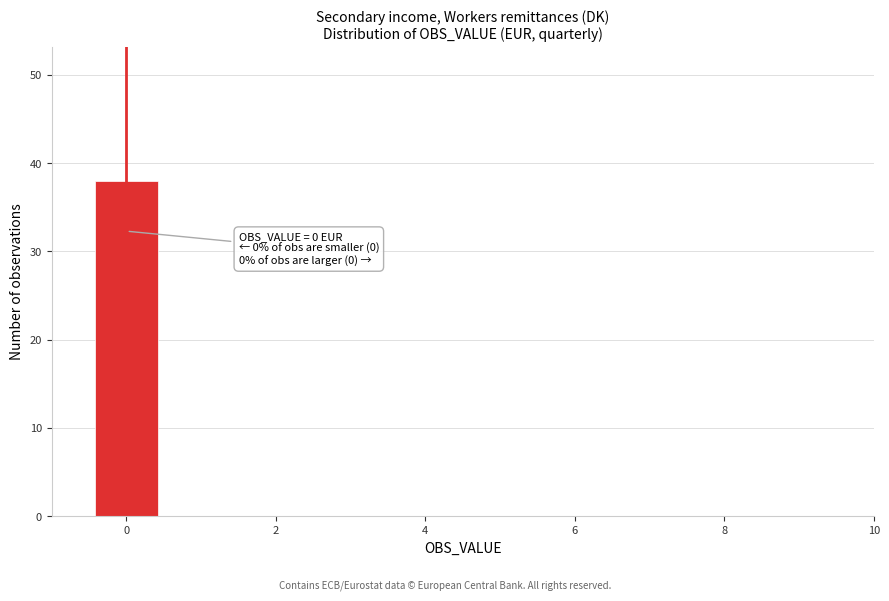

Which range on the x-axis has the tallest bar?

-0.5 to 0.5